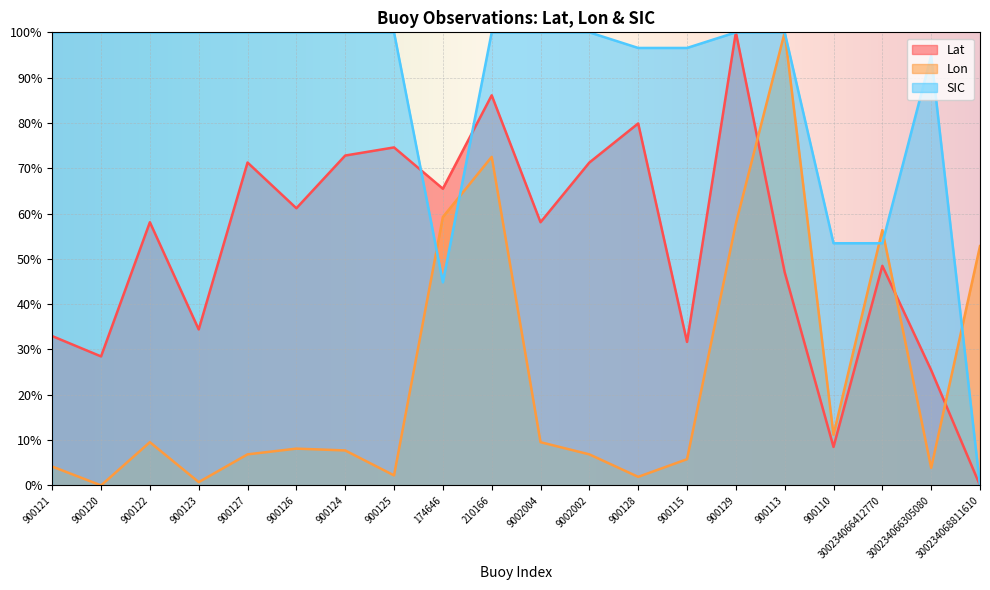

List the series in order of their overall mean, lowest first.

Lon, Lat, SIC